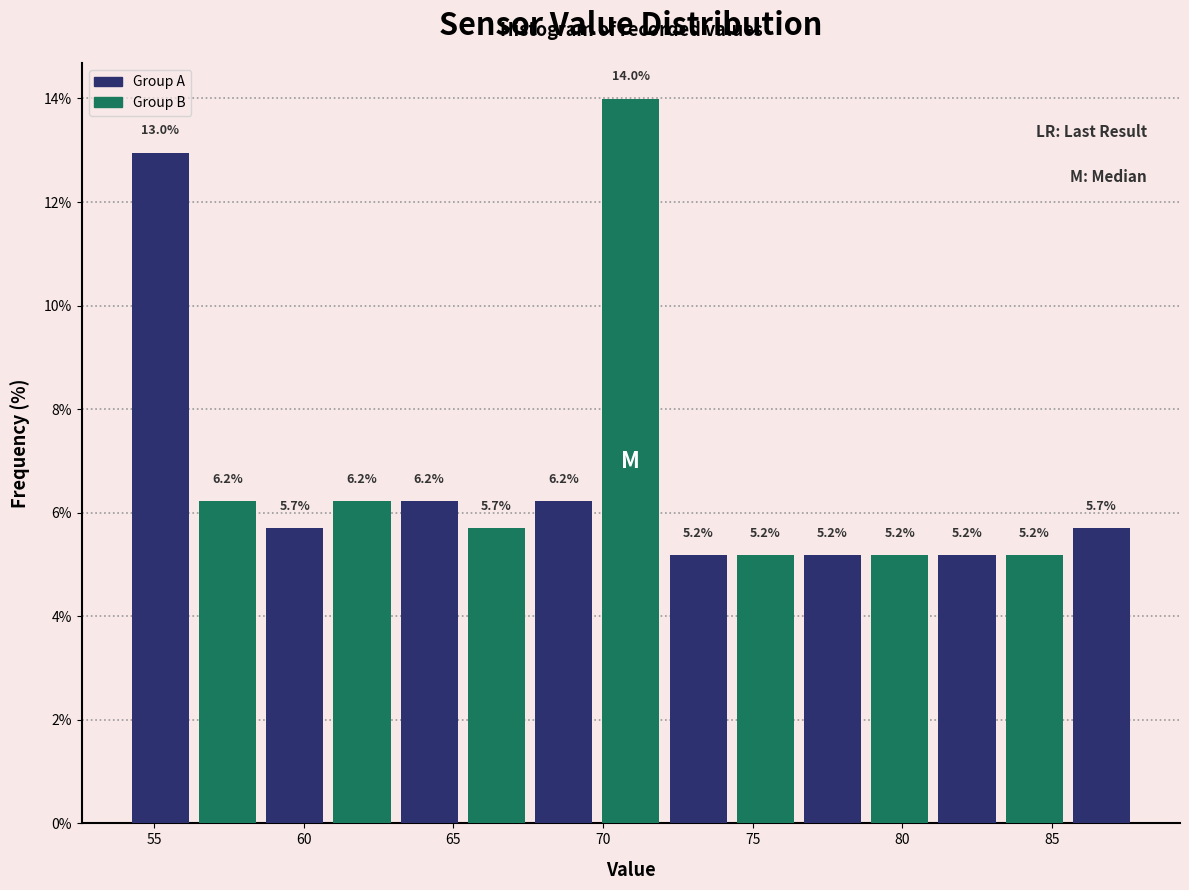

Reading left to right, transcribe this chart: for each bar, give the range it covers on the x-axis and its height. The bar edges are not printed on the chart, so give them approximately, as read against the axis.

54.0 to 56.5: 13.0
56.5 to 58.5: 6.2
58.5 to 61.0: 5.7
61.0 to 63.0: 6.2
63.0 to 65.5: 6.2
65.5 to 67.5: 5.7
67.5 to 70.0: 6.2
70.0 to 72.0: 14.0
72.0 to 74.5: 5.2
74.5 to 76.5: 5.2
76.5 to 79.0: 5.2
79.0 to 81.0: 5.2
81.0 to 83.5: 5.2
83.5 to 85.5: 5.2
85.5 to 88.0: 5.7